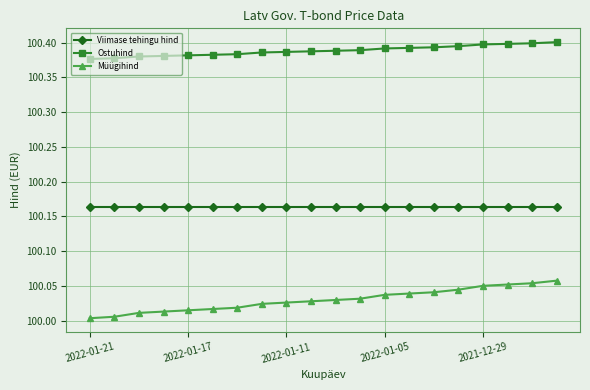

True or false: Müügihind and Ostuhind cross at least once.

False